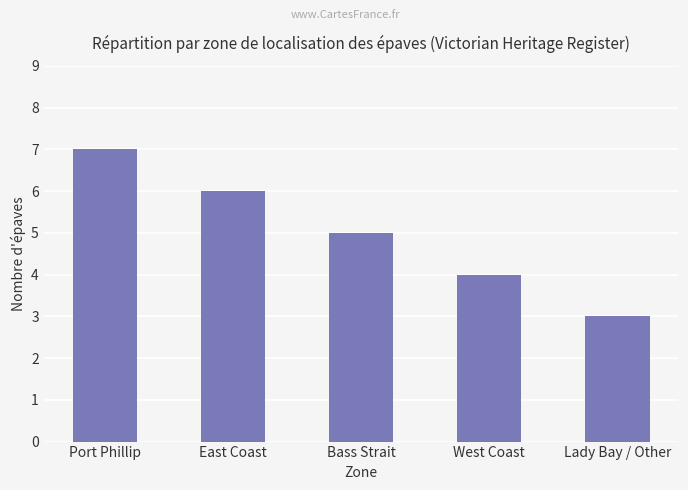

Approximately how many times larger is the value at West Coast compared to Port Phillip?

0.6